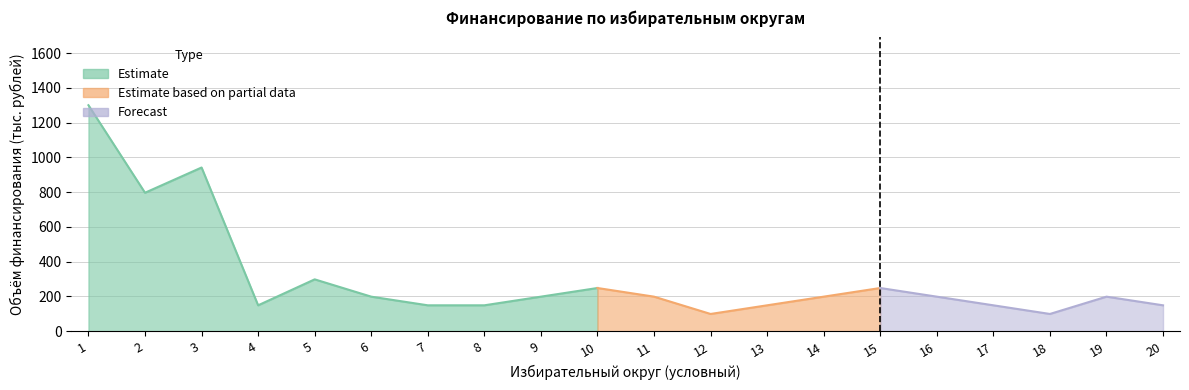

The Count of Items series shows 4.0 at 5. True or false?

False